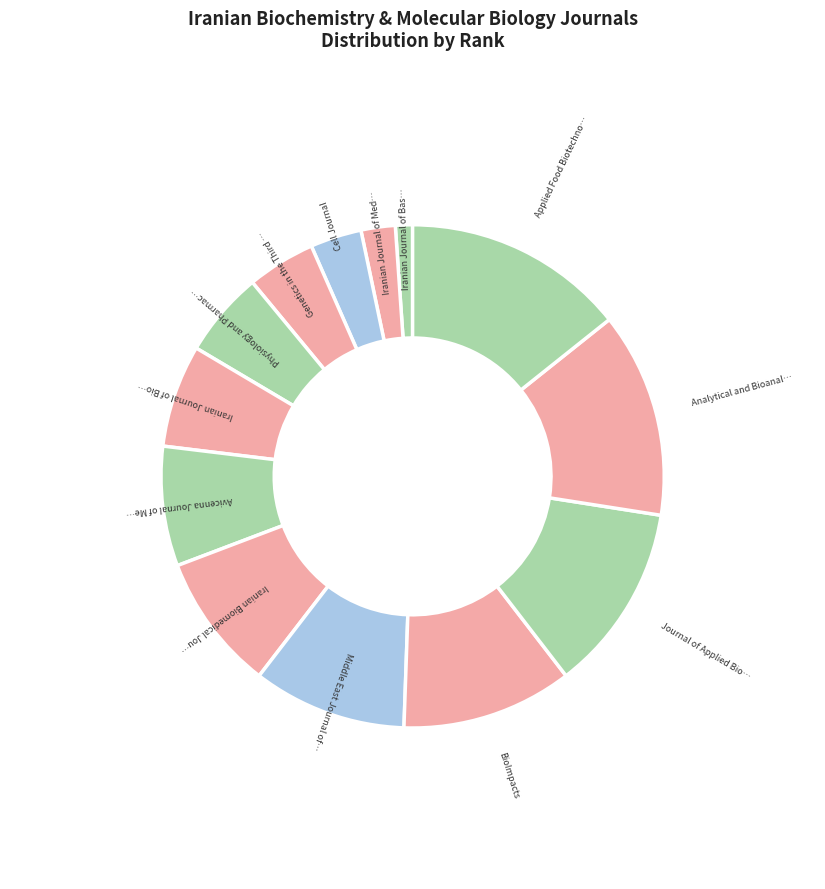

The Journal of Applied Biotechnology Reports slice represents 12% of the pie. True or false?

True